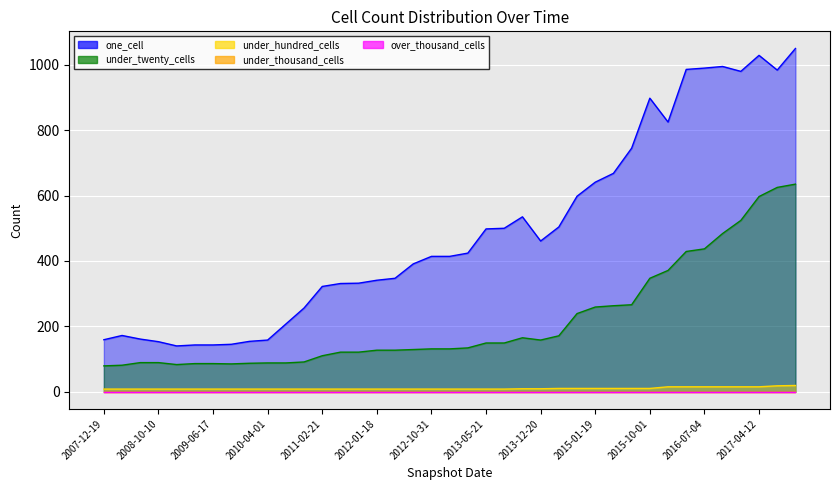

True or false: under_hundred_cells has more than 1 interior local peaks.

False